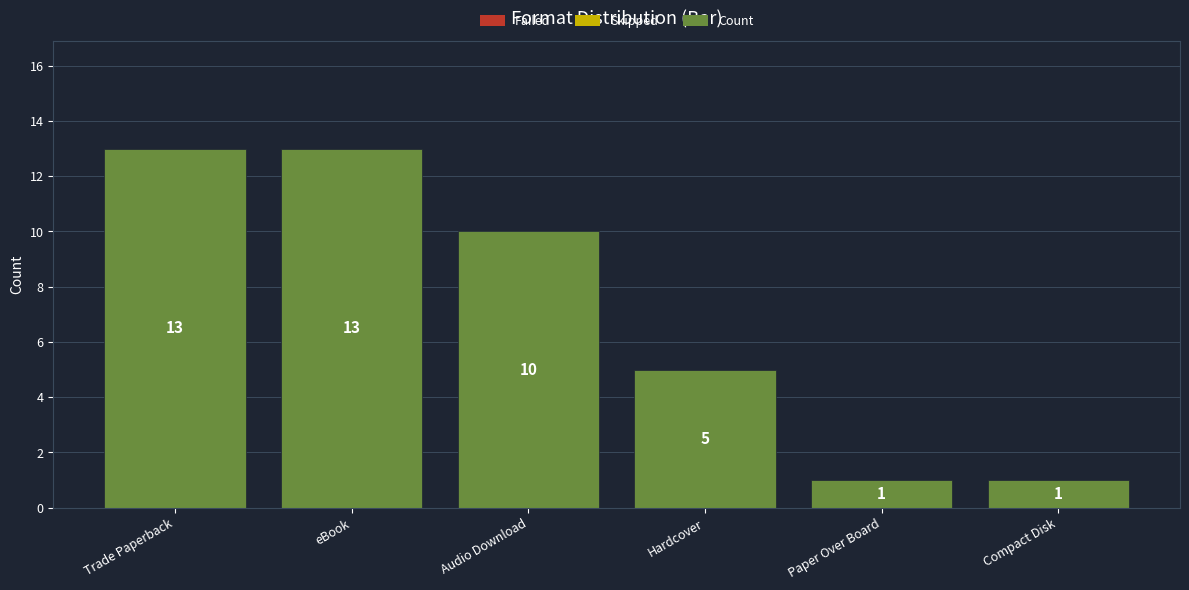

At which label does the data first exceed 10?

Trade Paperback